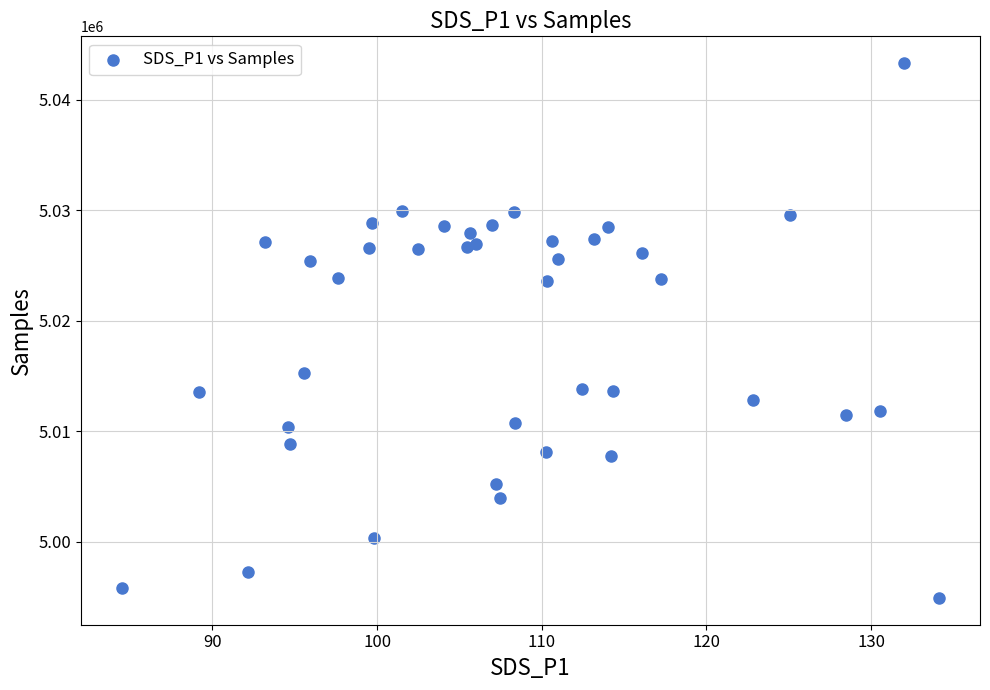

What Y value in the scatter plot is closest to 5019119?

5015268